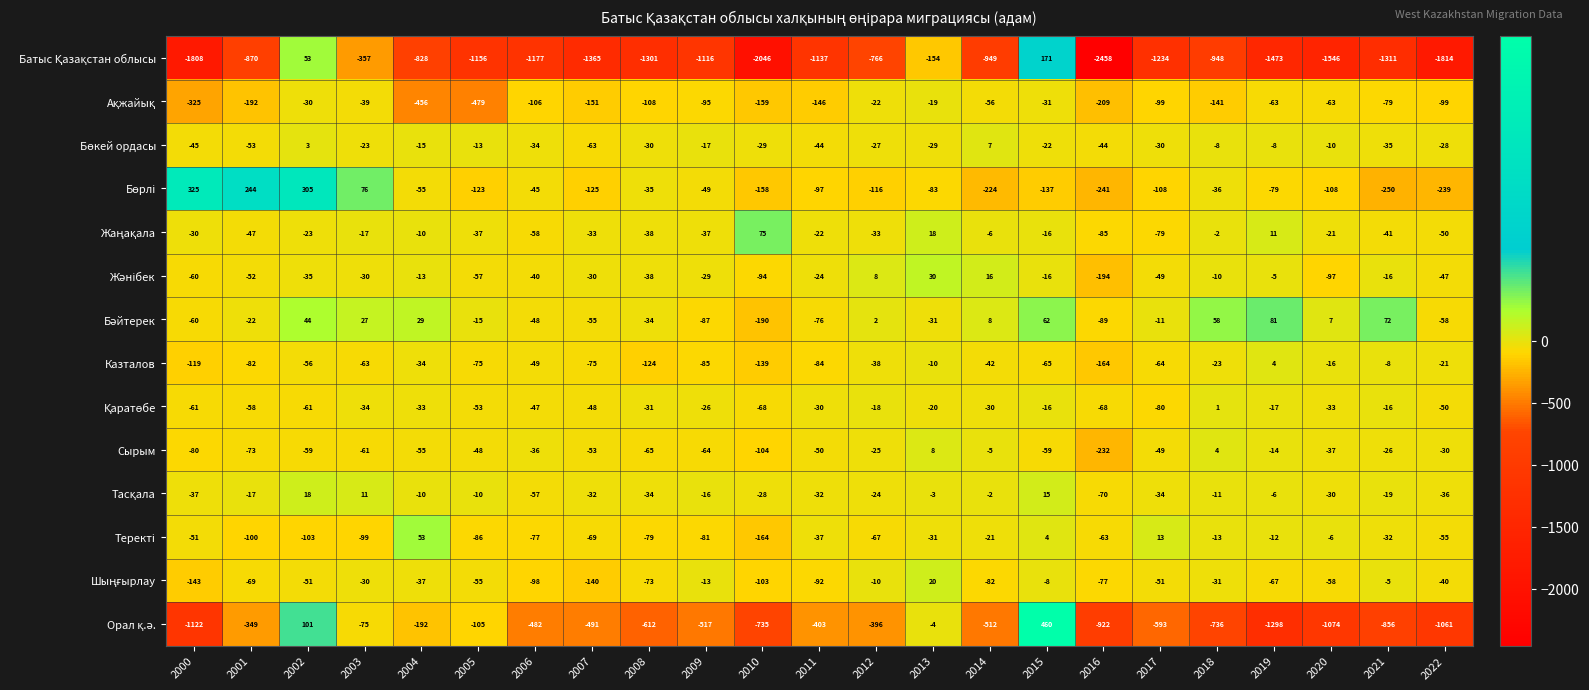

What is the difference between the highest and lowest values at 2020?

1553